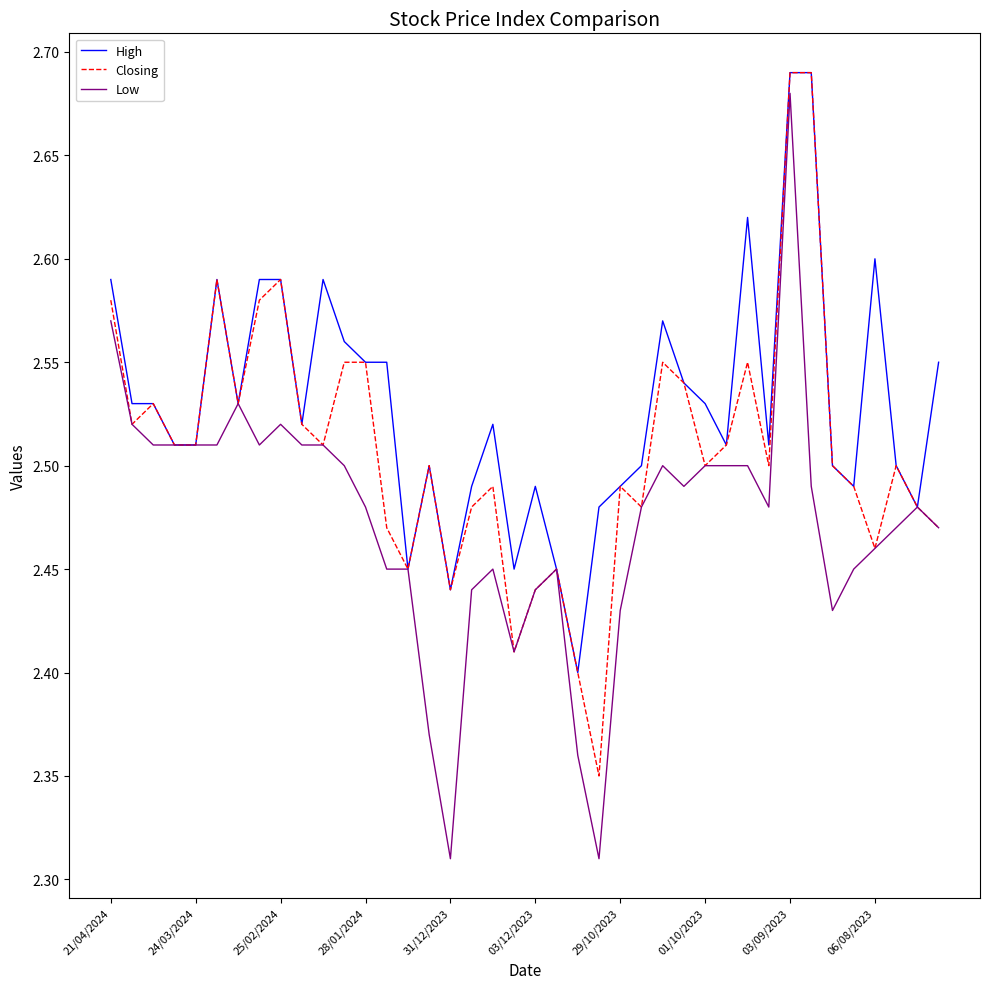

Which series has the largest total across all categories?

High